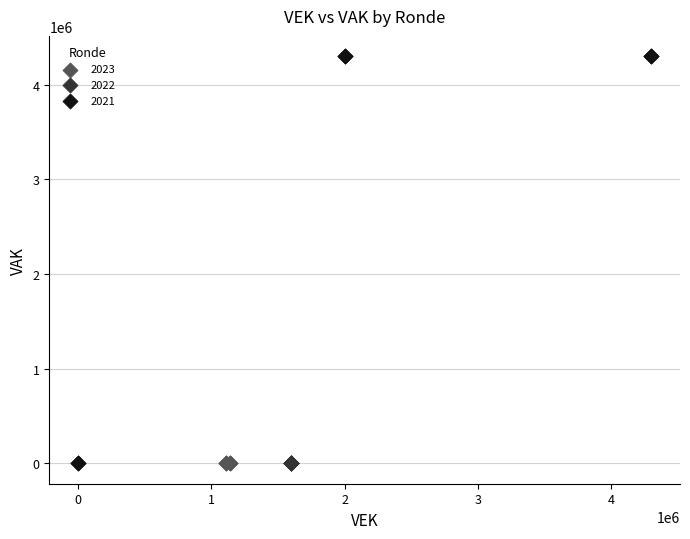

Which series reaches the maximum Y coordinate?

2021